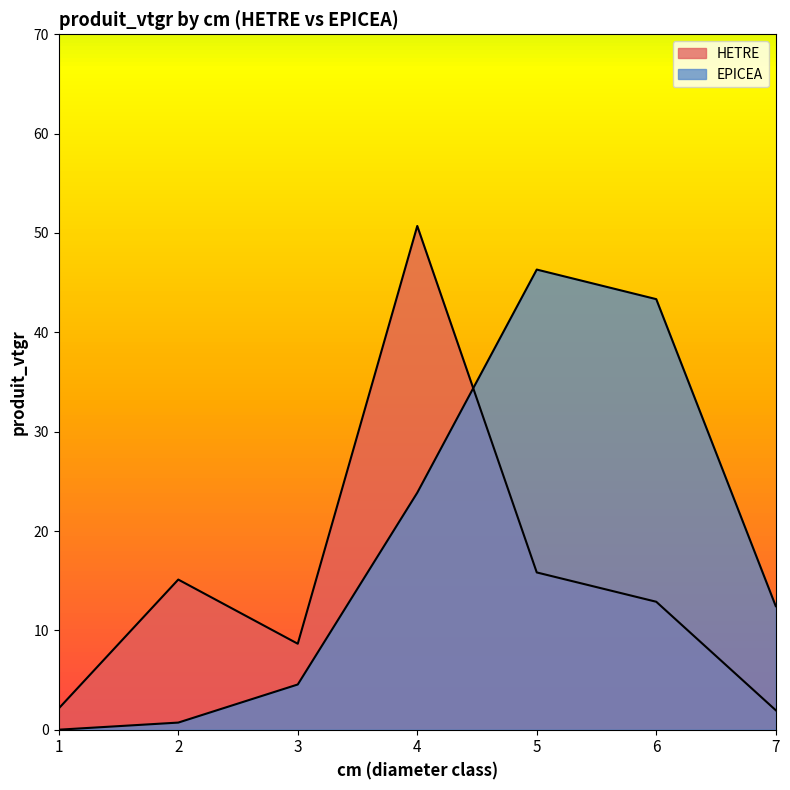

Reading right to left, extract all data points from this chart.

HETRE: 7=2.0	6=12.9	5=15.8	4=50.7	3=8.7	2=15.1	1=2.1
EPICEA: 7=12.4	6=43.3	5=46.3	4=23.9	3=4.5	2=0.7	1=0.0